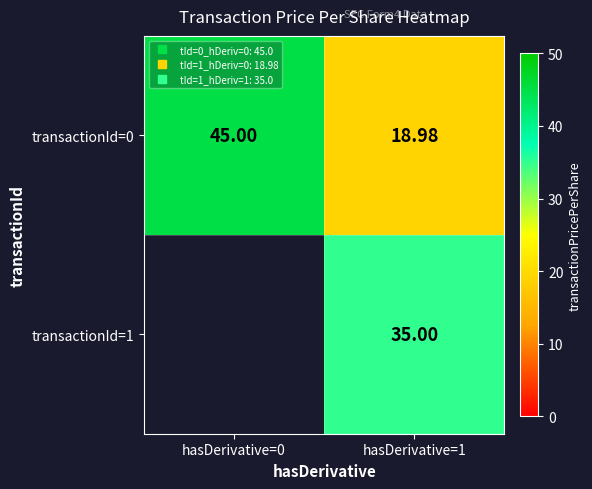

Rank the categories by transactionId=0 value from highest to lowest.

hasDerivative=0, hasDerivative=1